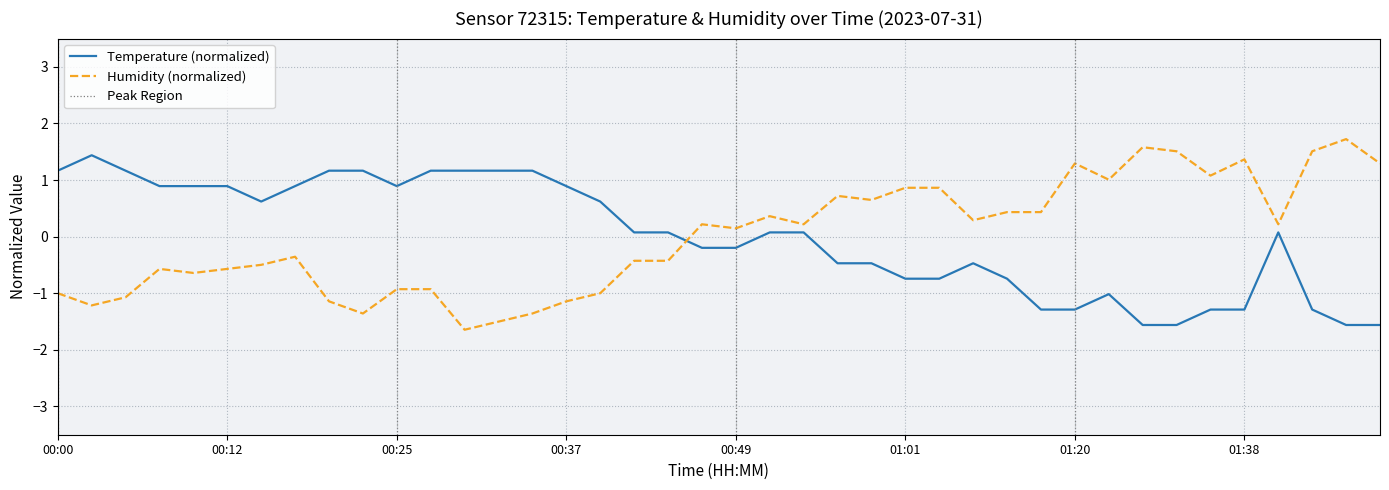

Count the number of data series in this chart.

2